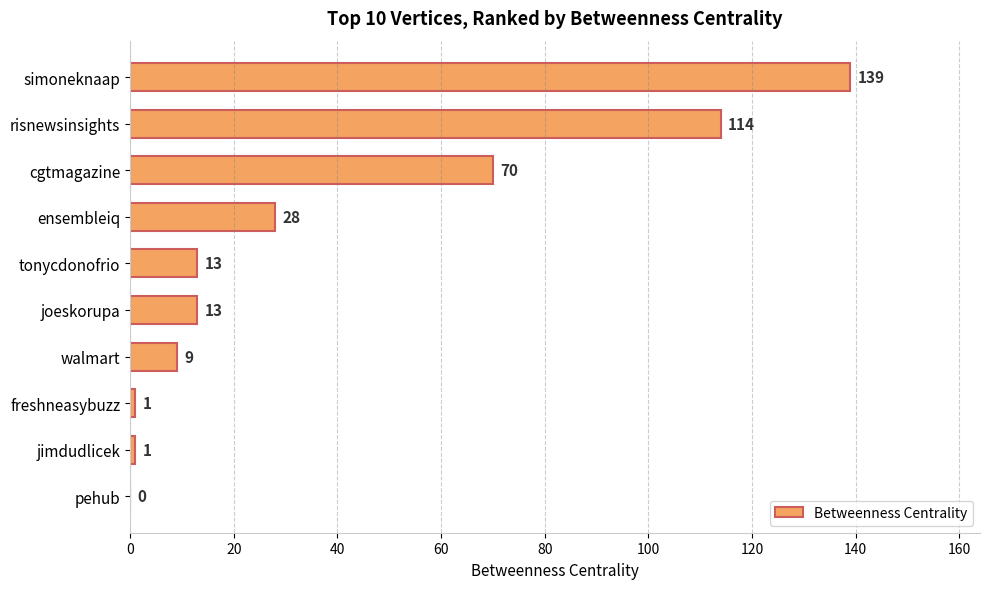

The value at ensembleiq is 28. True or false?

True